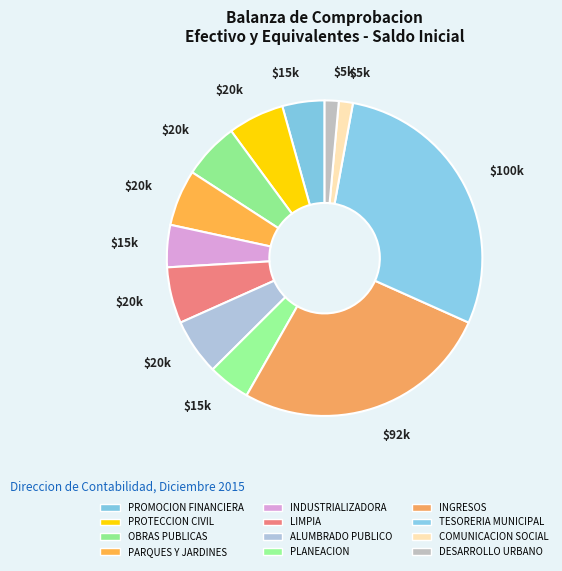

How many segments does this pie chart have?

12